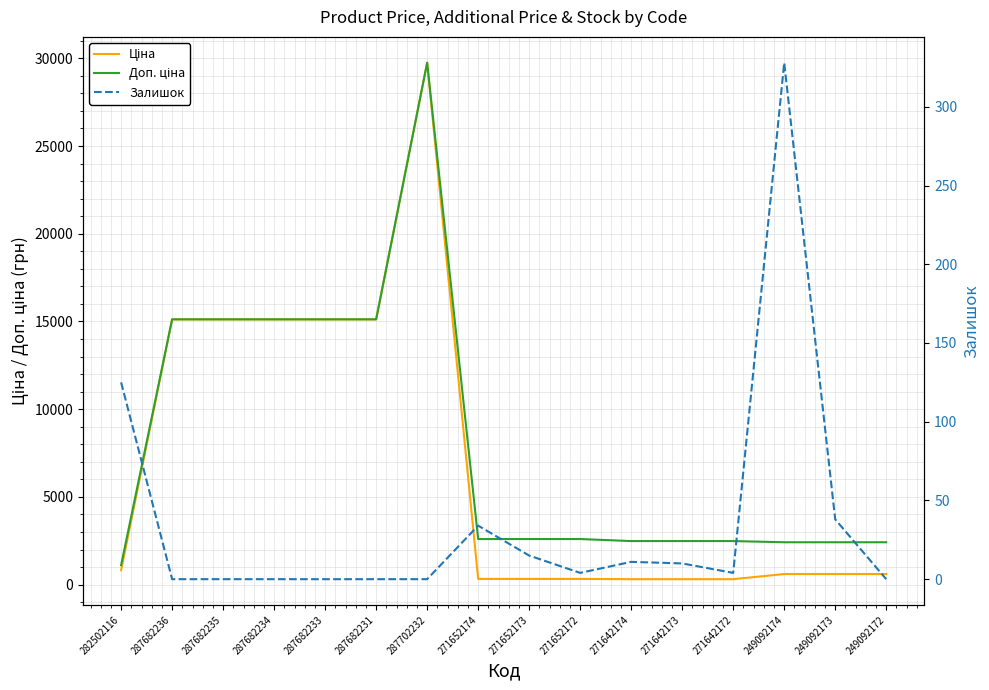

Which series has the widest spread of values?

Ціна